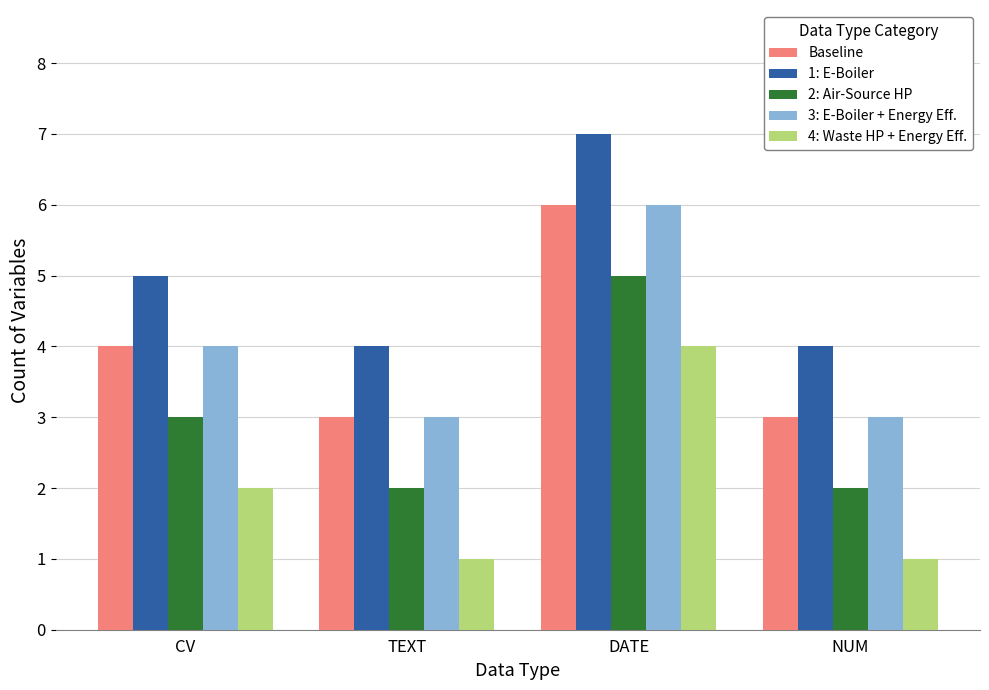

How many categories are shown in the chart?

4